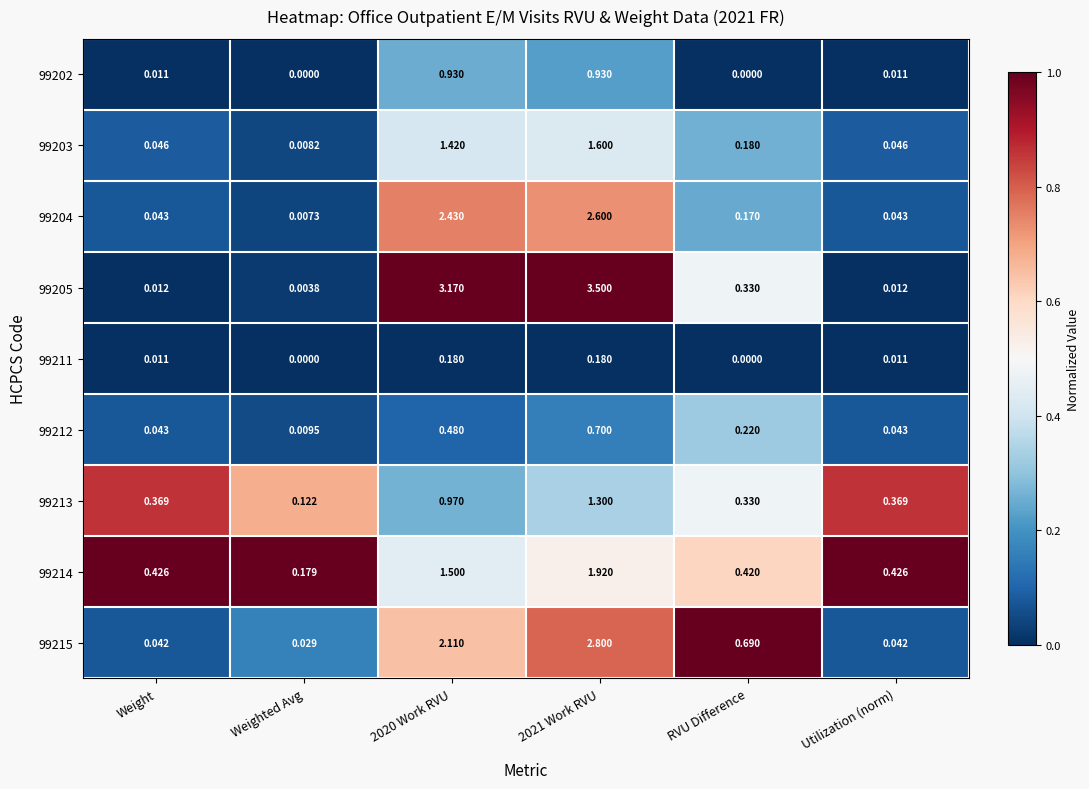

Is the value of 99215 at 2020 Work RVU greater than the value of 99214 at RVU Difference?

Yes